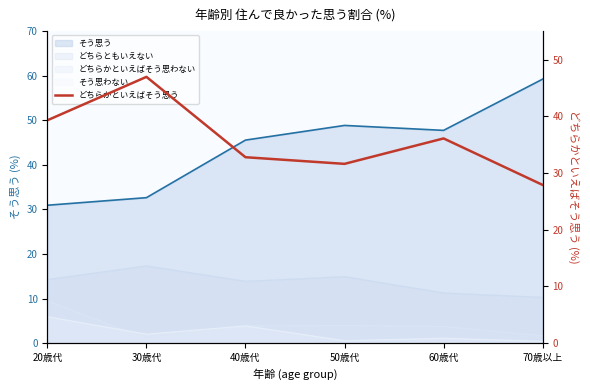

What is the label of the 6th point from the left?

70歳以上